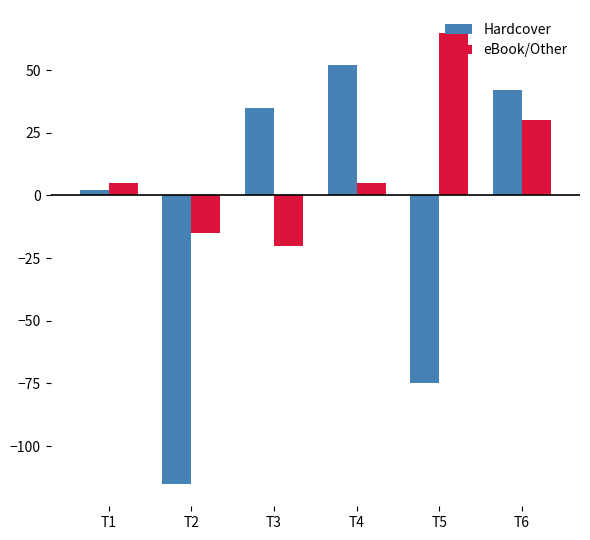

How many data points in Hardcover are above 35?

2